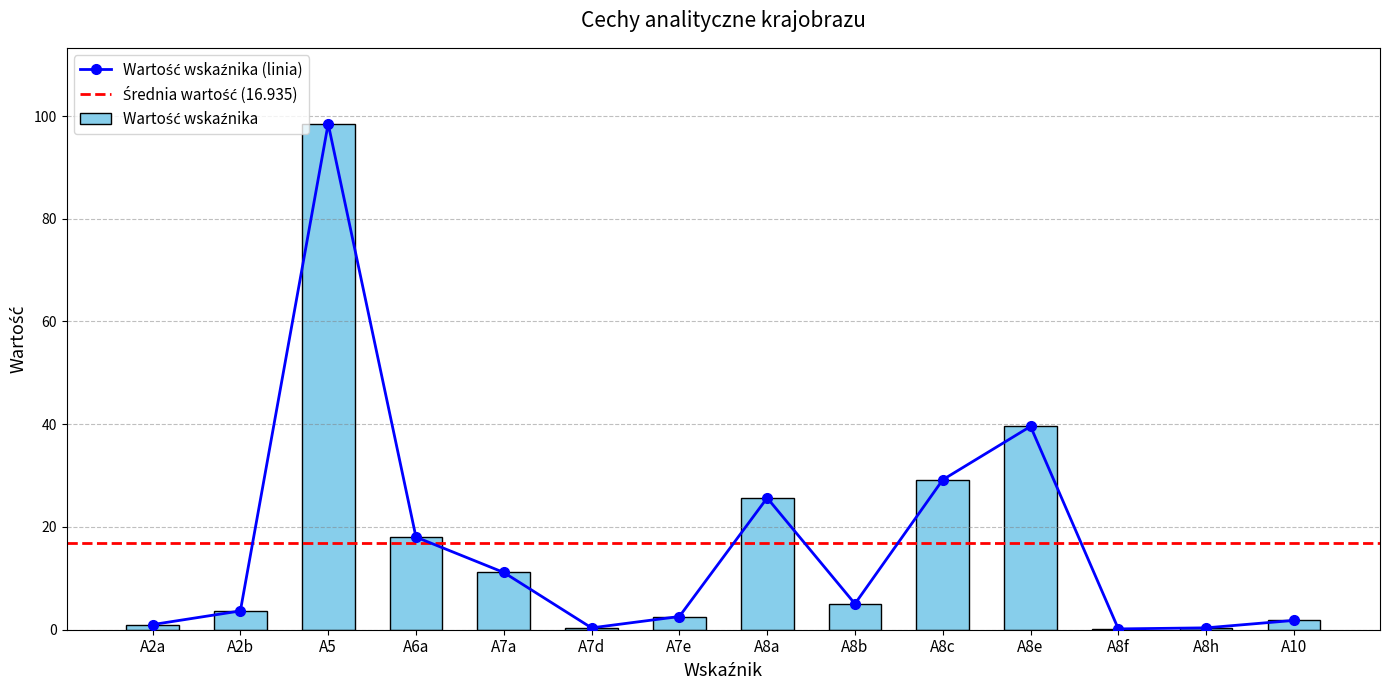

What is the label of the 14th bar from the left?

A10